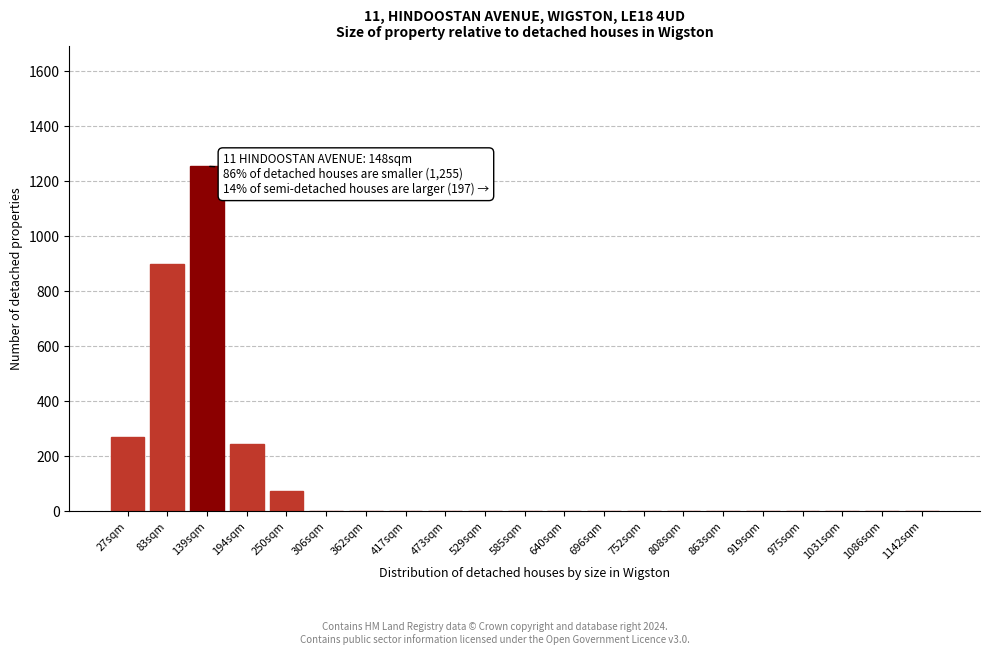

Reading left to right, transcribe all the data shown in this chart.

27sqm=270	83sqm=900	139sqm=1255	194sqm=245	250sqm=75	306sqm=0	362sqm=0	417sqm=0	473sqm=0	529sqm=0	585sqm=0	640sqm=0	696sqm=0	752sqm=0	808sqm=0	863sqm=0	919sqm=0	975sqm=0	1031sqm=0	1086sqm=0	1142sqm=0